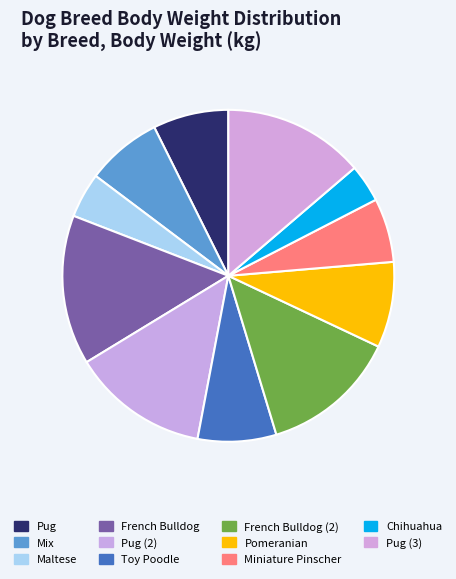

Rank the categories by value from highest to lowest.

French Bulldog, Pug (3), Pug (2), French Bulldog (2), Pomeranian, Toy Poodle, Pug, Mix, Miniature Pinscher, Maltese, Chihuahua